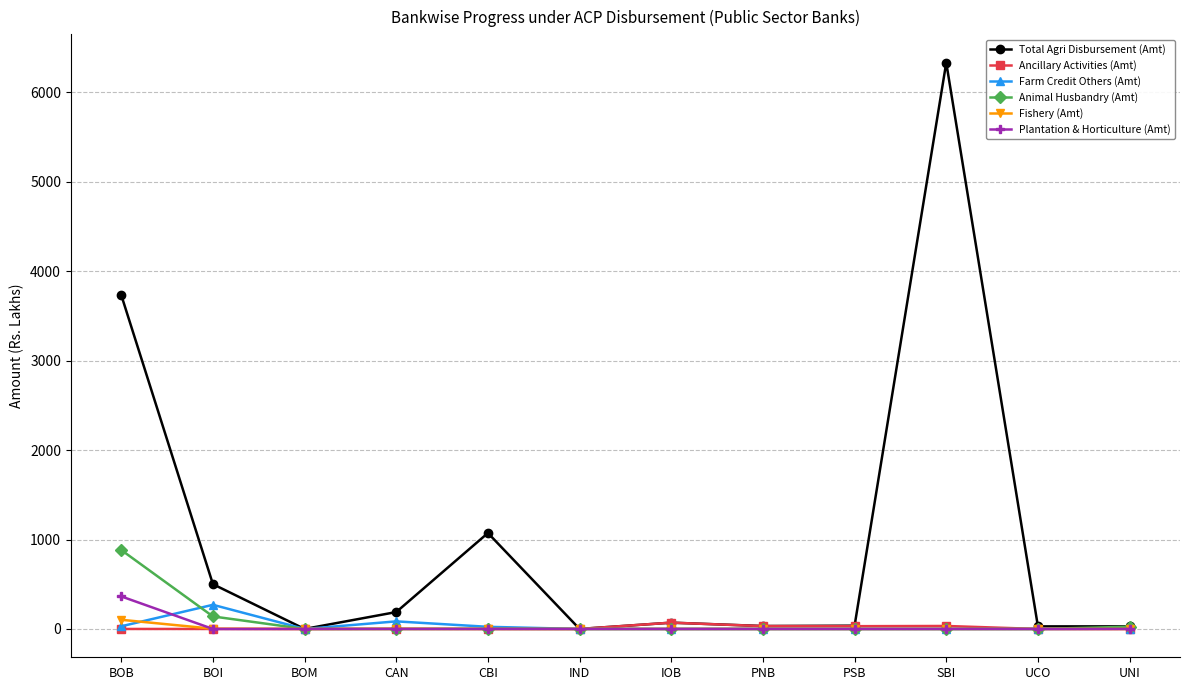

Which category has the highest value in the Farm Credit Others (Amt) series?

BOI